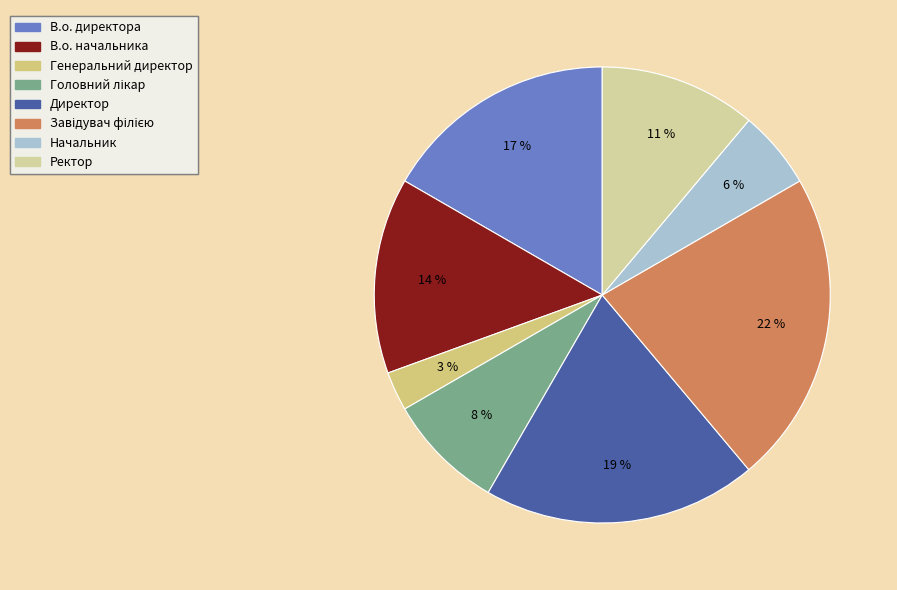

To the nearest percent, what portion does В.о. начальника represent?

14%